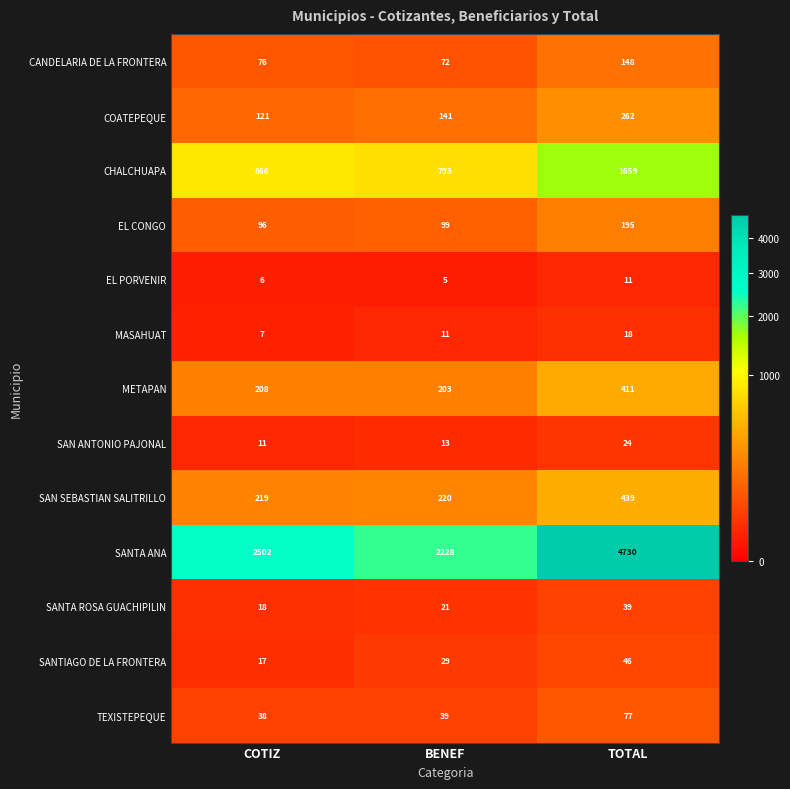

What is the difference between the highest and lowest values at BENEF?

2223